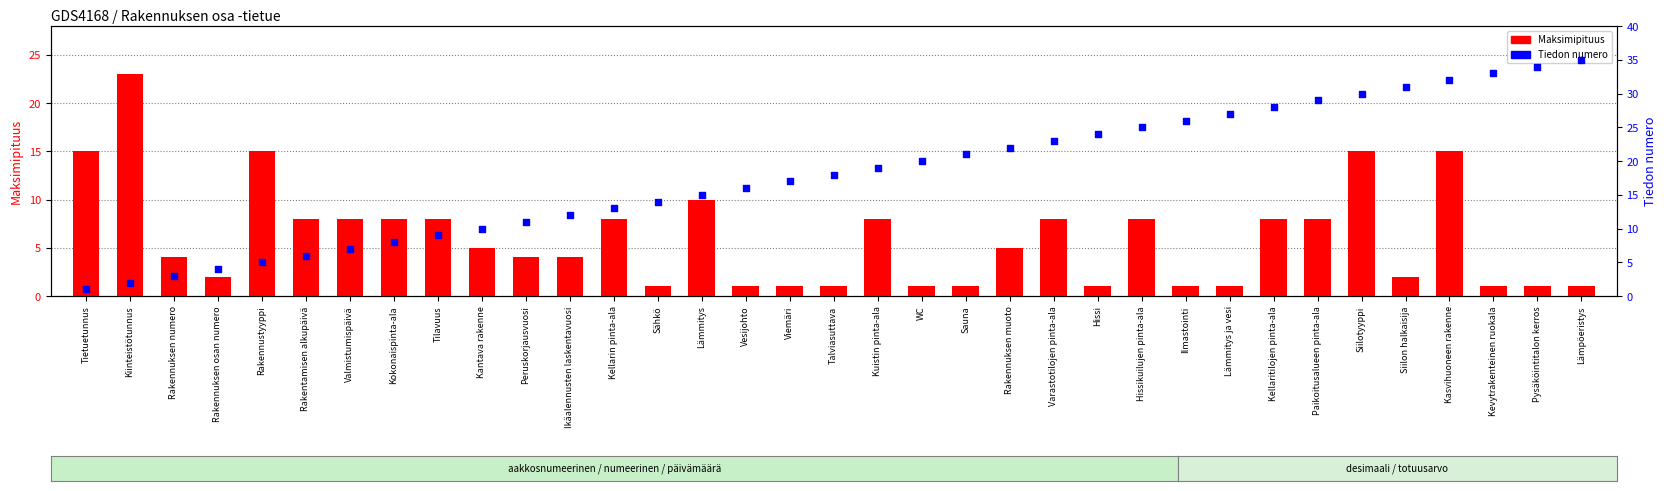

Which series has the widest spread of Y values?

Tiedon numero